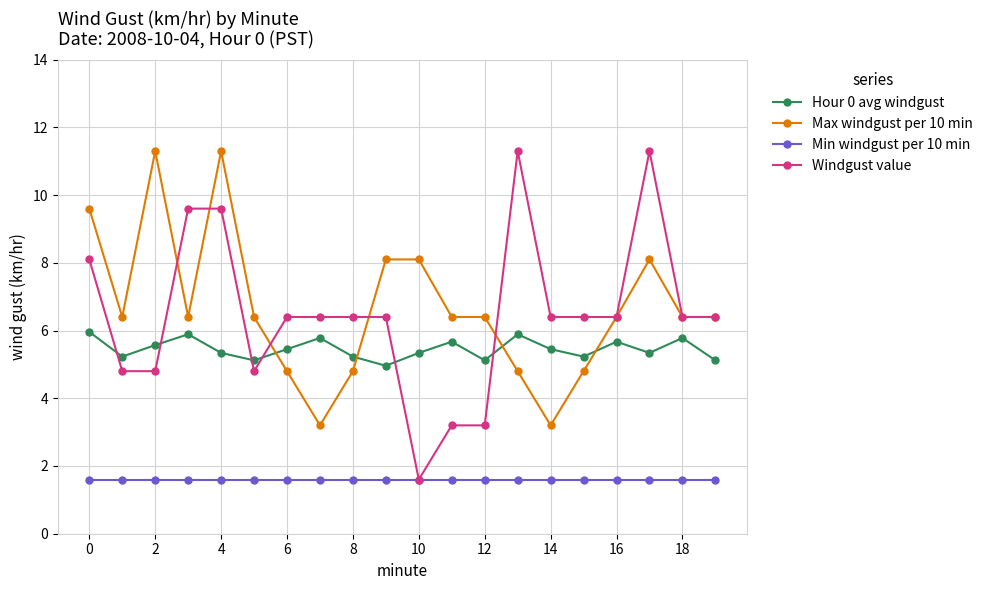

Which series has the largest range (max minus min)?

Windgust value